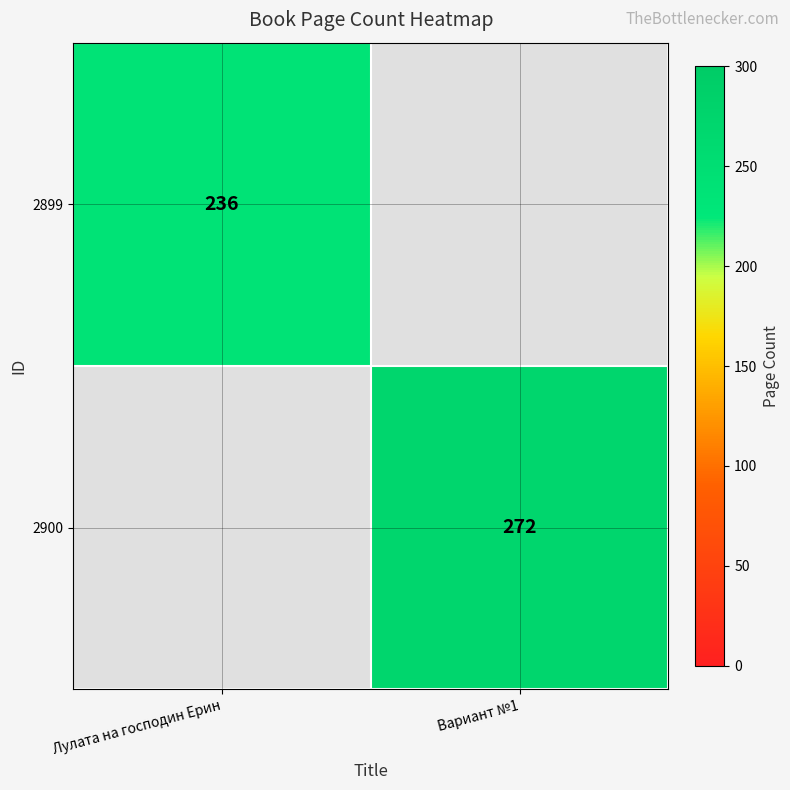

Is it true that 2899 equals 384 at Лулата на господин Ерин?

False